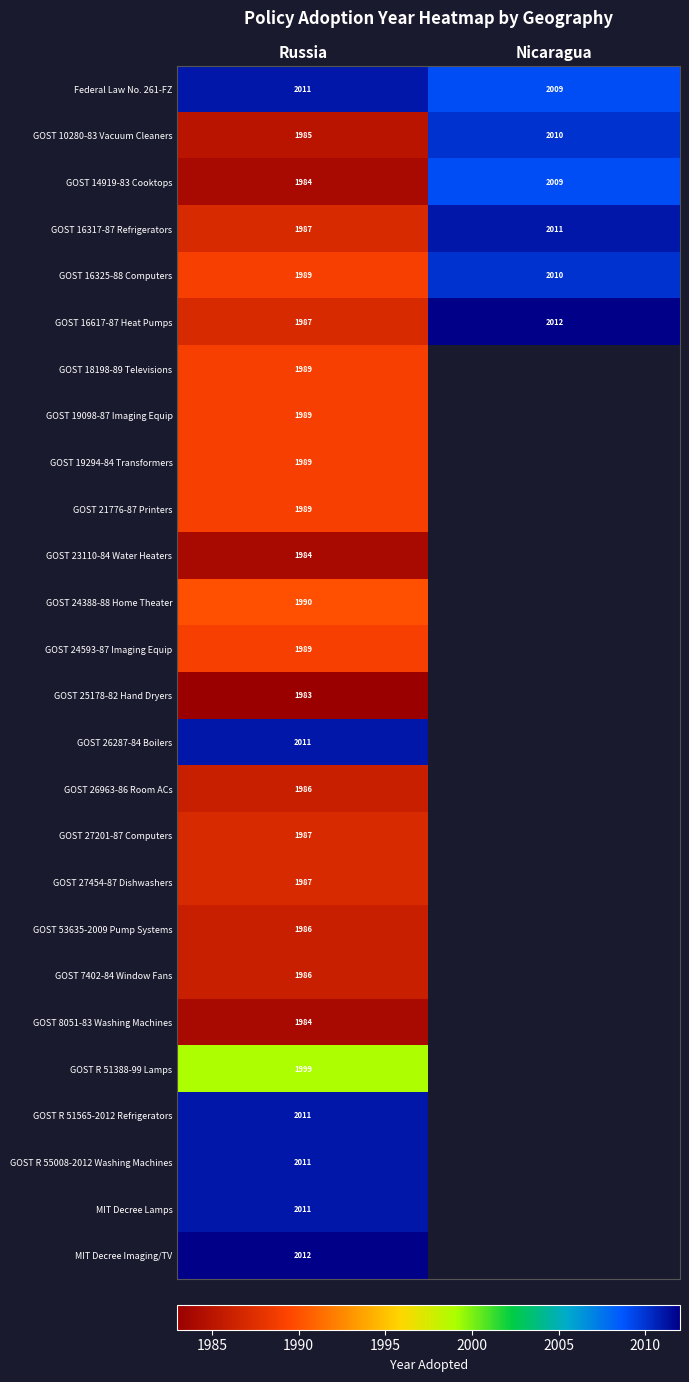

Between Russia and Nicaragua, which is larger?

Russia